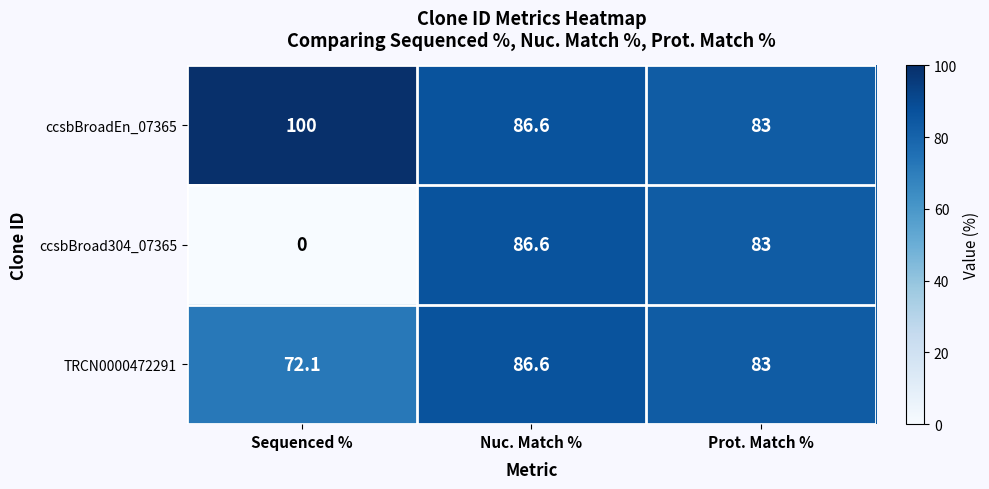

Rank the categories by ccsbBroad304_07365 value from highest to lowest.

Nuc. Match %, Prot. Match %, Sequenced %